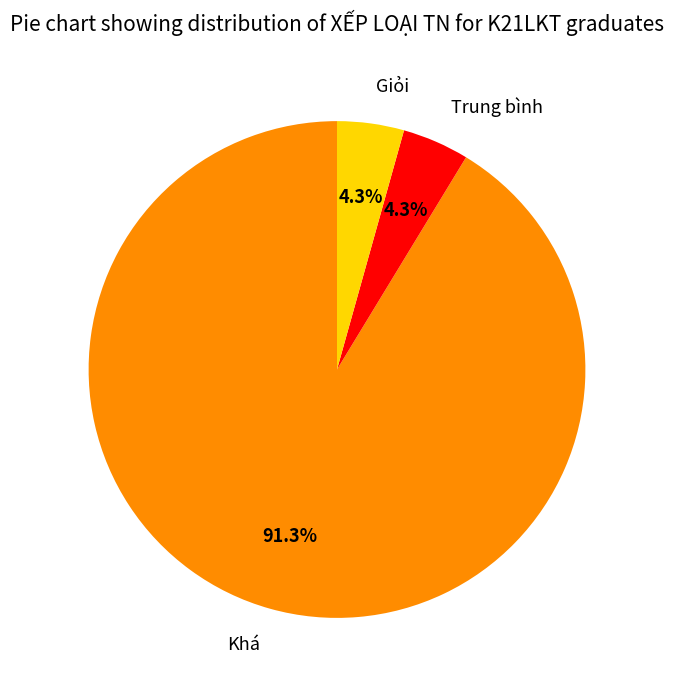

True or false: Trung bình accounts for 4% of the total.

True